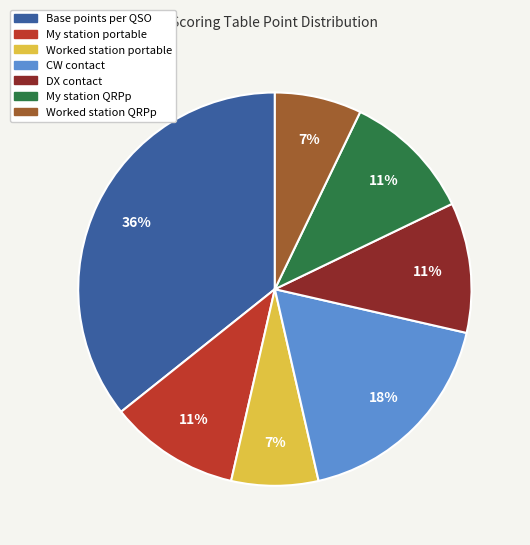

To the nearest percent, what is the difference between the largest and smallest slice percentages?

29%